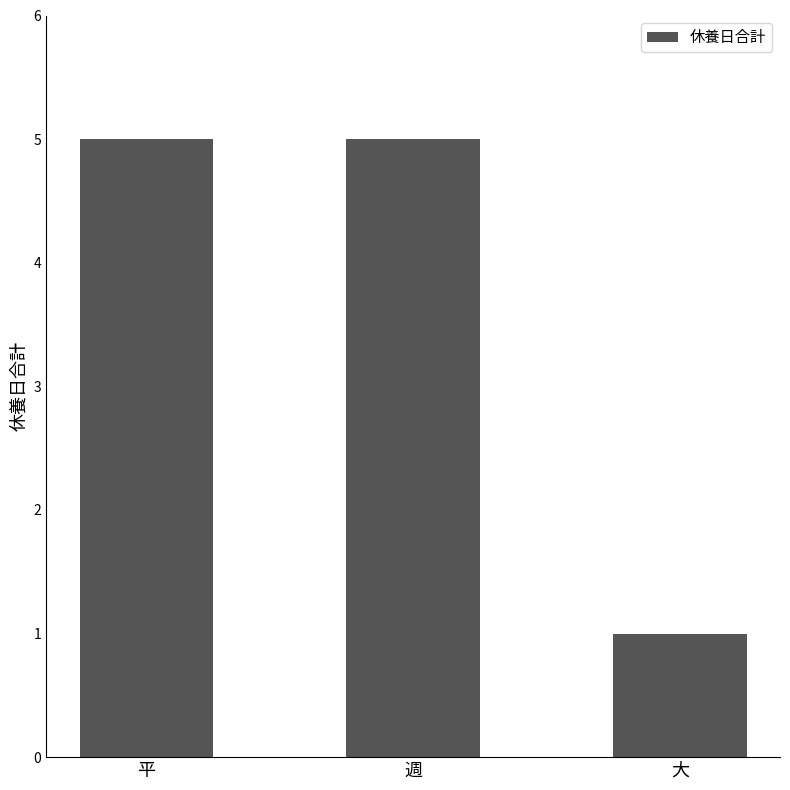

Which label corresponds to the smallest value in the chart?

大